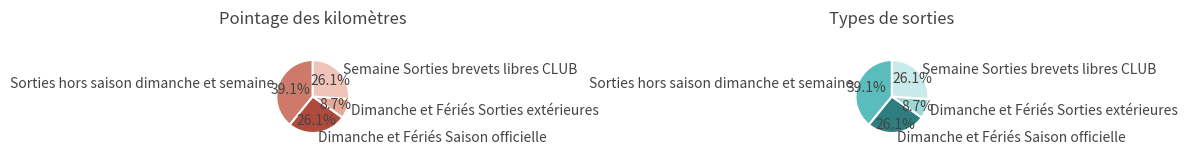

Rank the categories by value from highest to lowest.

Sorties hors saison dimanche et semaine, Dimanche et Fériés Saison officielle, Semaine Sorties brevets libres CLUB, Dimanche et Fériés Sorties extérieures